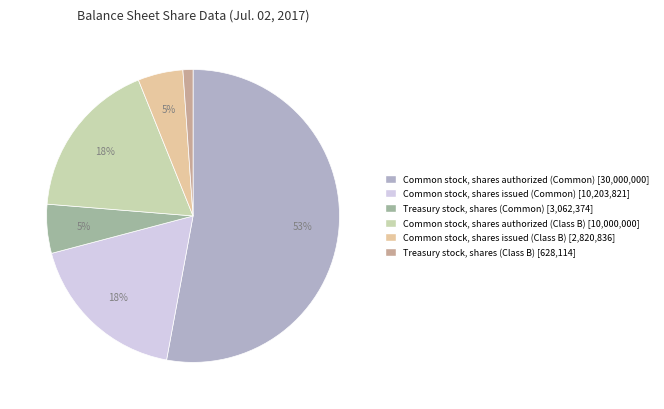

What is the smallest slice in the pie chart?

Treasury stock, shares (Class B)